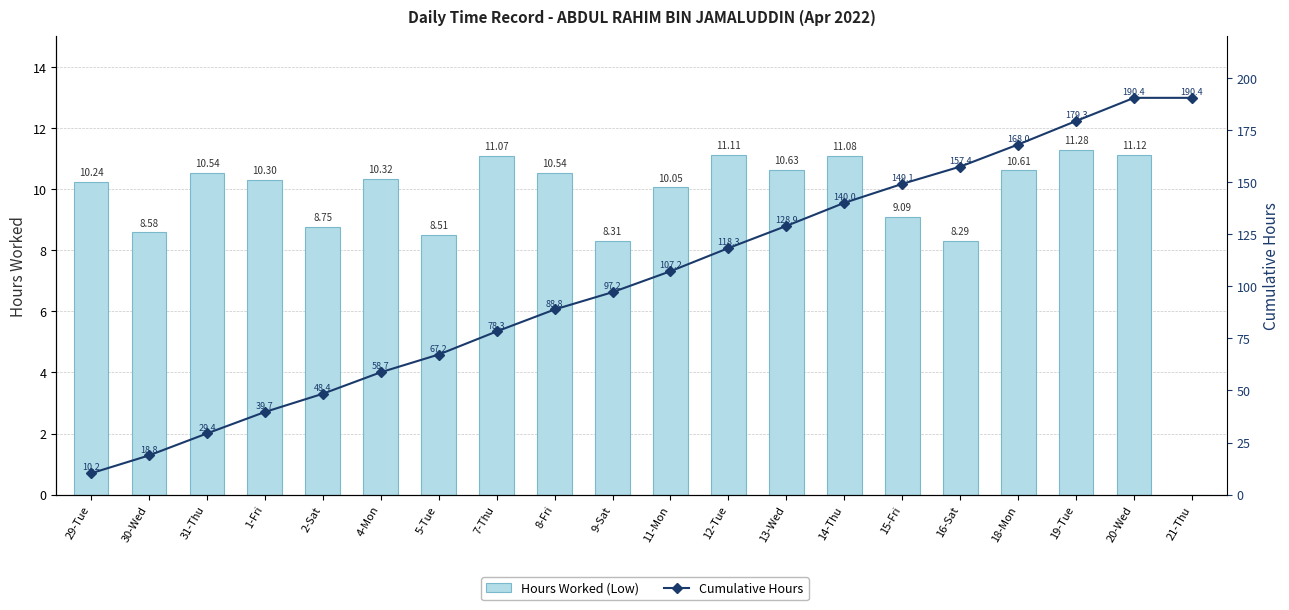

How many categories are shown in the chart?

20